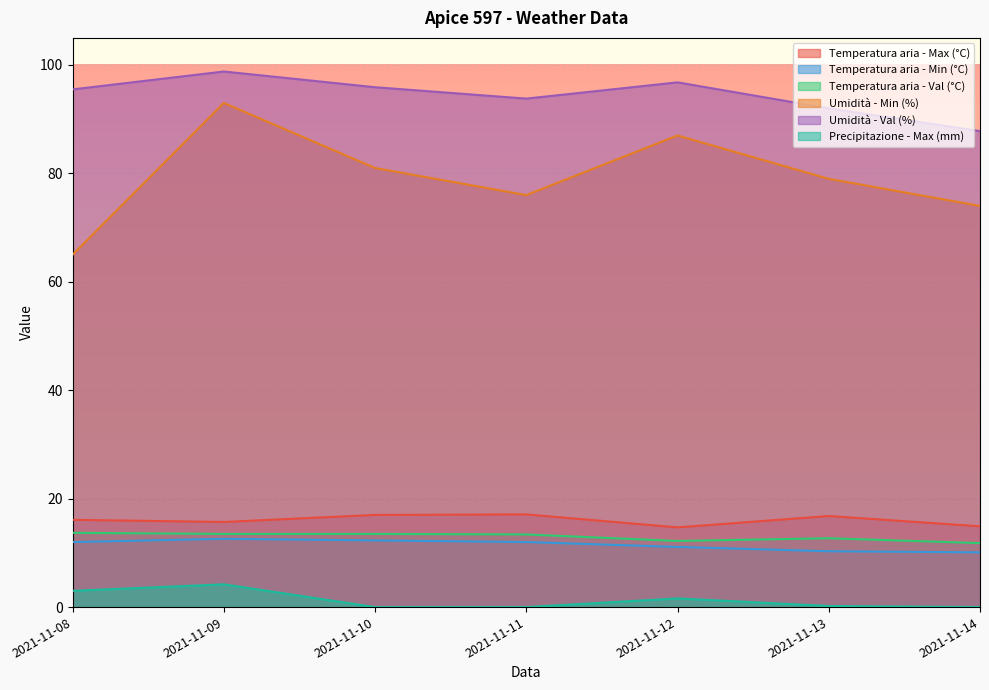

Reading right to left, extract all data points from this chart.

Temperatura aria - Max (°C): 14.9	16.8	14.7	17.1	17.0	15.7	16.1
Temperatura aria - Min (°C): 10.1	10.3	11.1	12.0	12.3	12.6	12.0
Temperatura aria - Val (°C): 11.8	12.7	12.2	13.4	13.5	13.5	13.7
Umidità - Min (%): 74.0	79.0	87.0	76.0	81.0	93.0	65.0
Umidità - Val (%): 87.8	92.0	96.8	93.8	95.9	98.8	95.5
Precipitazione - Max (mm): 0.0	0.2	1.6	0.0	0.0	4.2	3.0